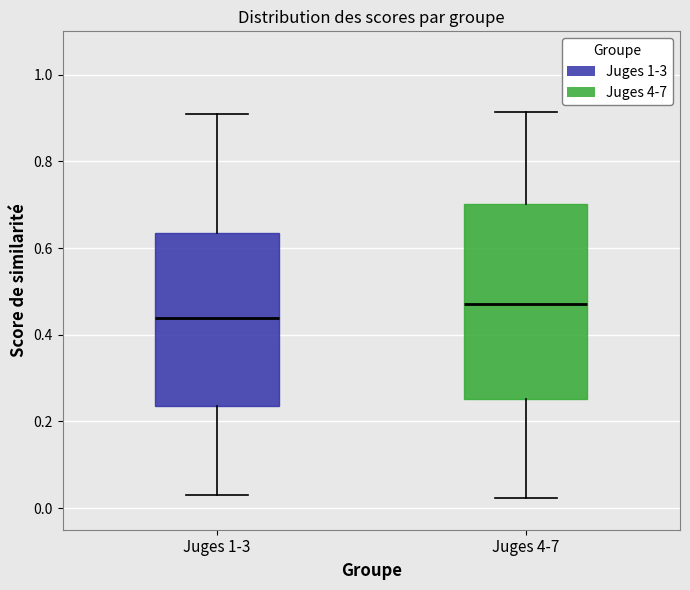

Which box's median line is the lowest?

Juges 1-3